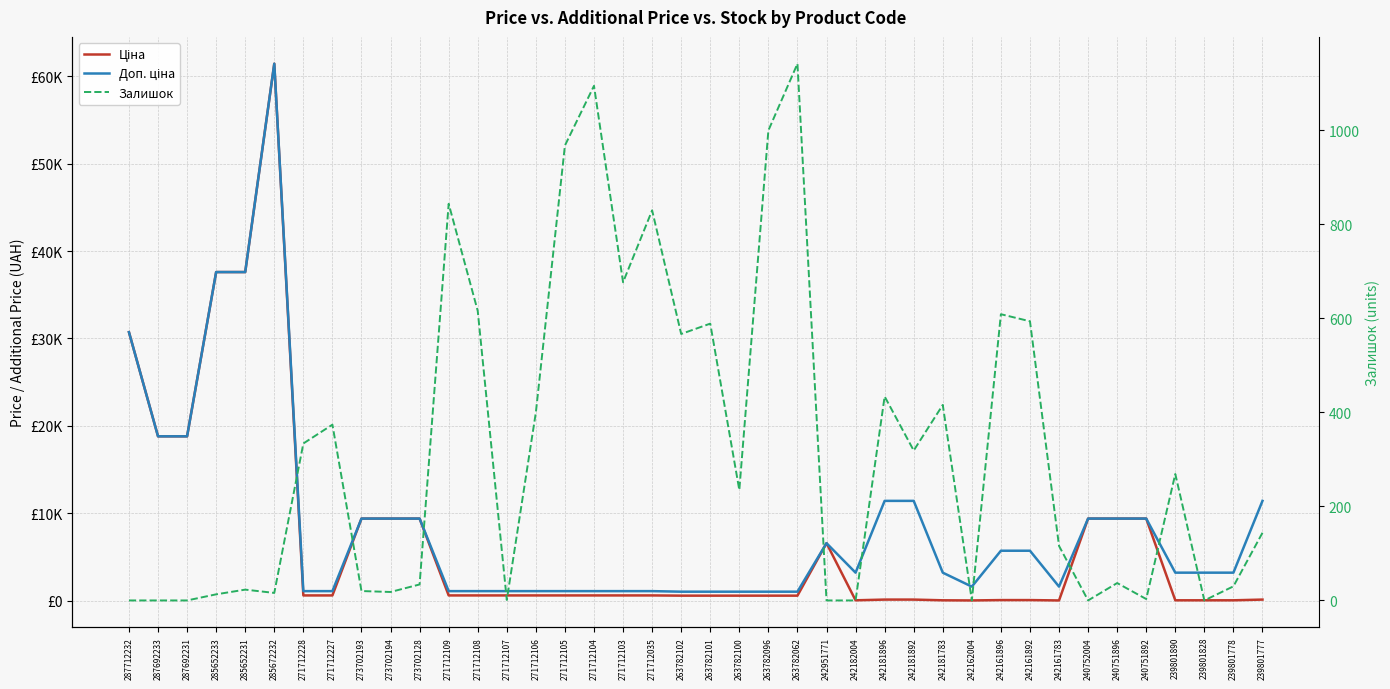

Which series has the largest range (max minus min)?

Ціна